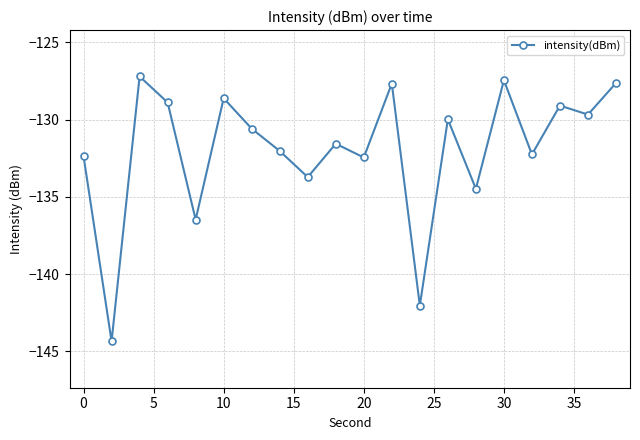

True or false: the data has more than 2 interior local peaks.

True